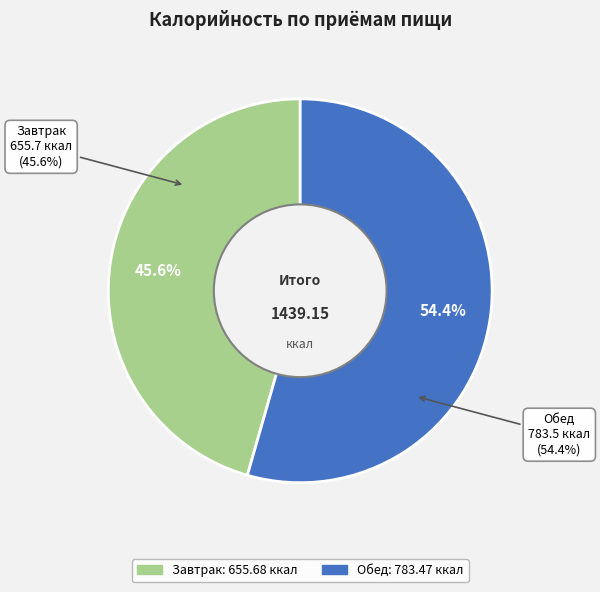

To the nearest percent, what percentage of the pie is Завтрак?

46%